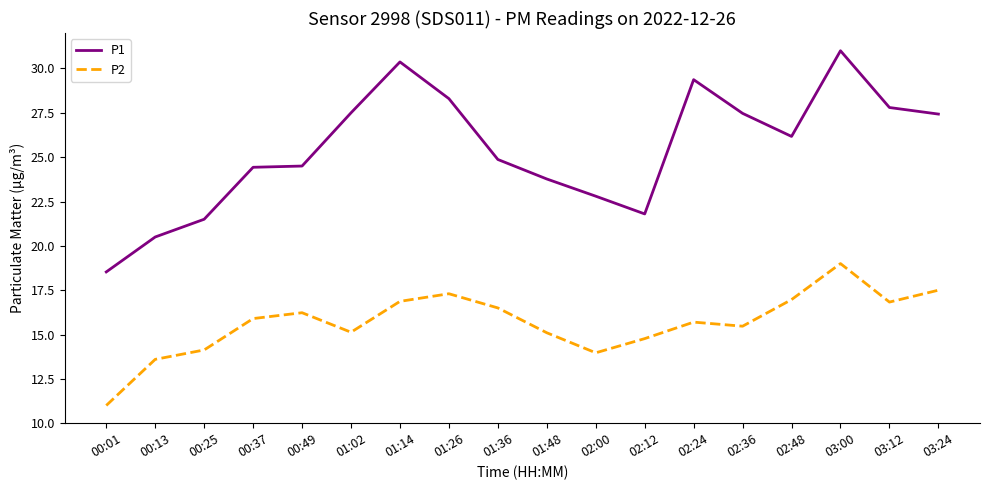

Which series has the largest total across all categories?

P1